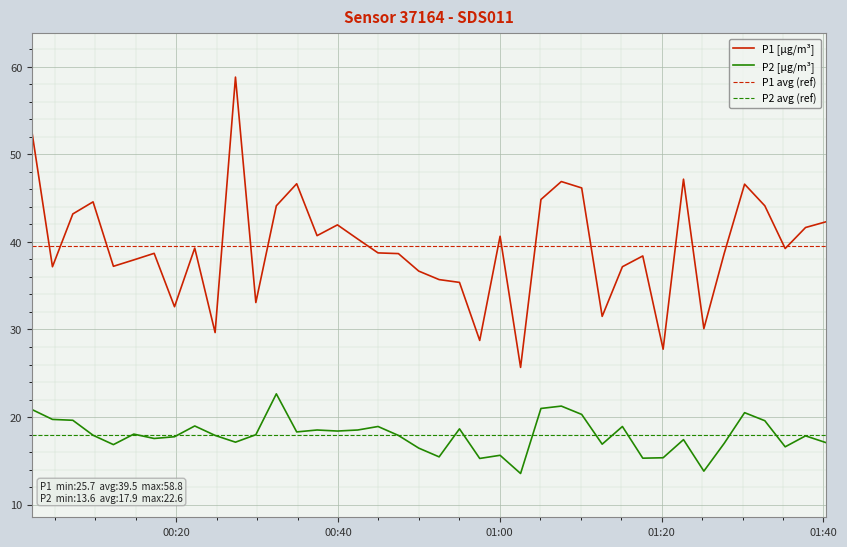

Rank the series by their maximum value, from highest to lowest.

P1 [µg/m³], P1 avg (ref), P2 [µg/m³], P2 avg (ref)